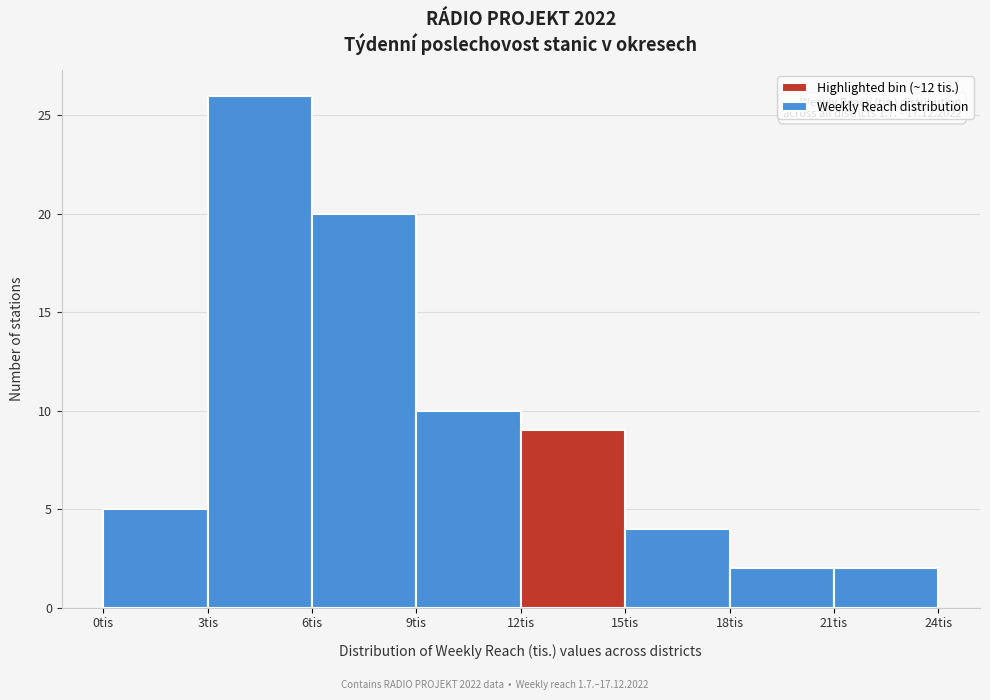

Over which range of the x-axis is the bar tallest?

3 to 6